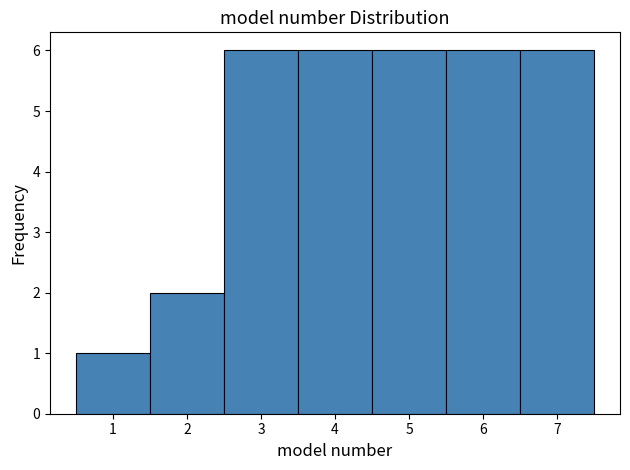

Reading left to right, transcribe this chart: for each bar, give the range it covers on the x-axis and its height. The values are not printed on the chart, so give them approximately, as read against the axis.

0.5 to 1.5: 1
1.5 to 2.5: 2
2.5 to 3.5: 6
3.5 to 4.5: 6
4.5 to 5.5: 6
5.5 to 6.5: 6
6.5 to 7.5: 6